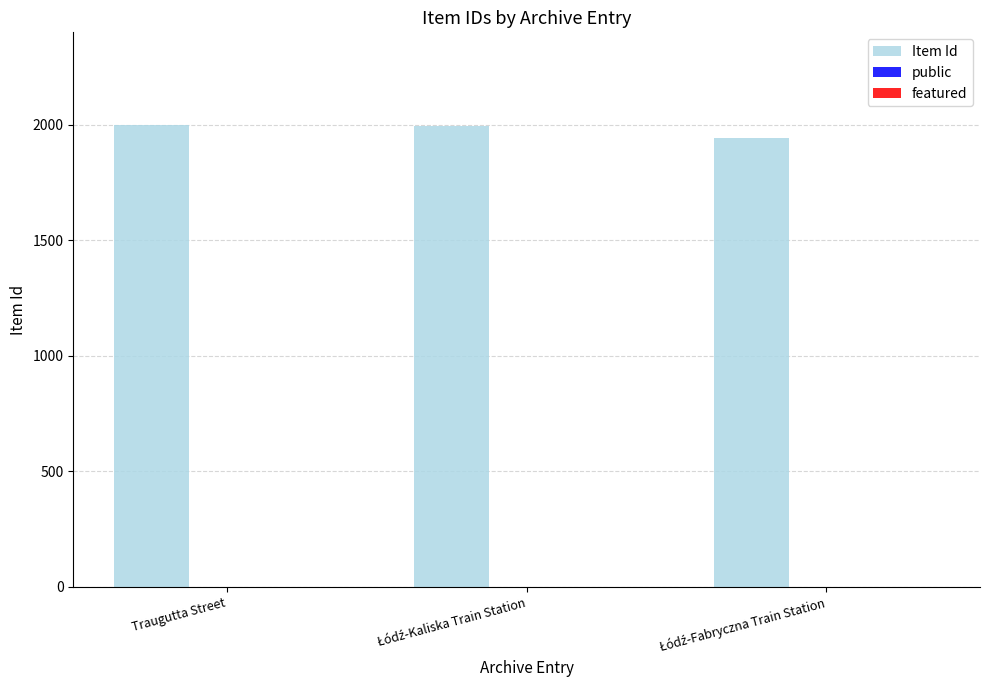

What is the maximum value shown in the chart?

2001